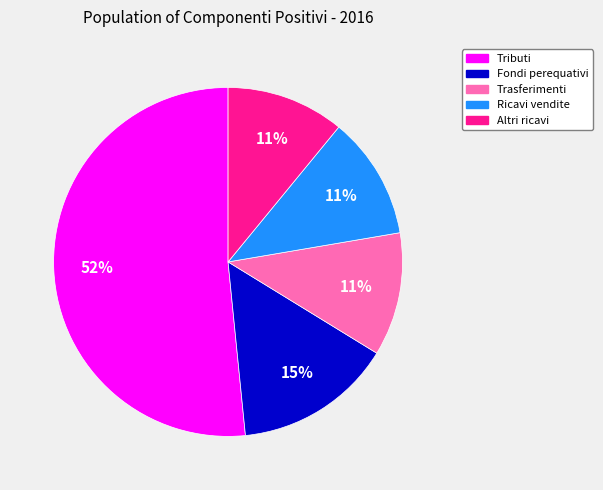

Does any single category account for the majority?

Yes